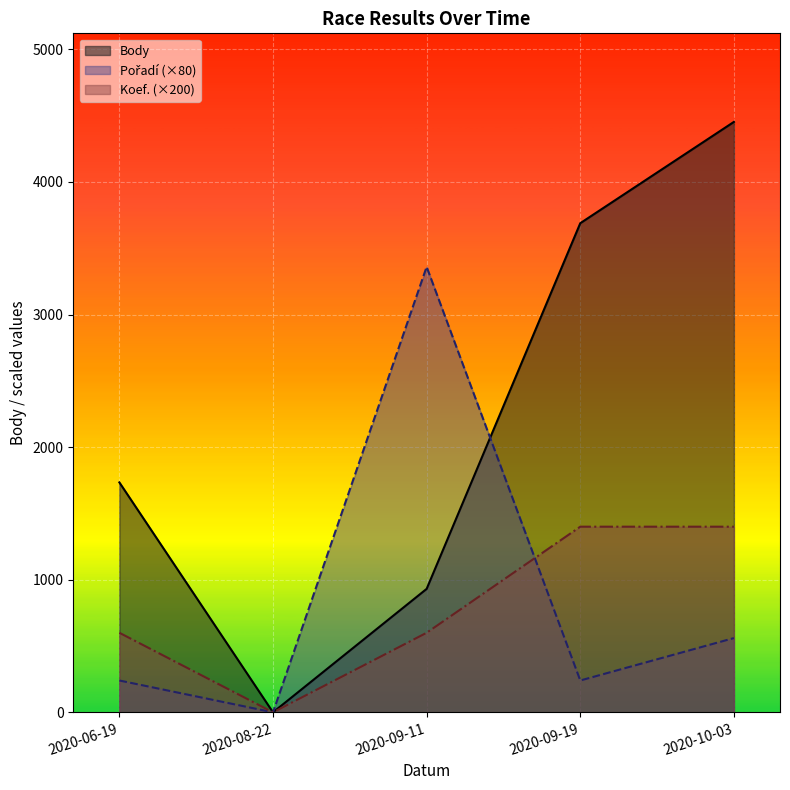

How many interior local peaks does the Pořadí series have?

1